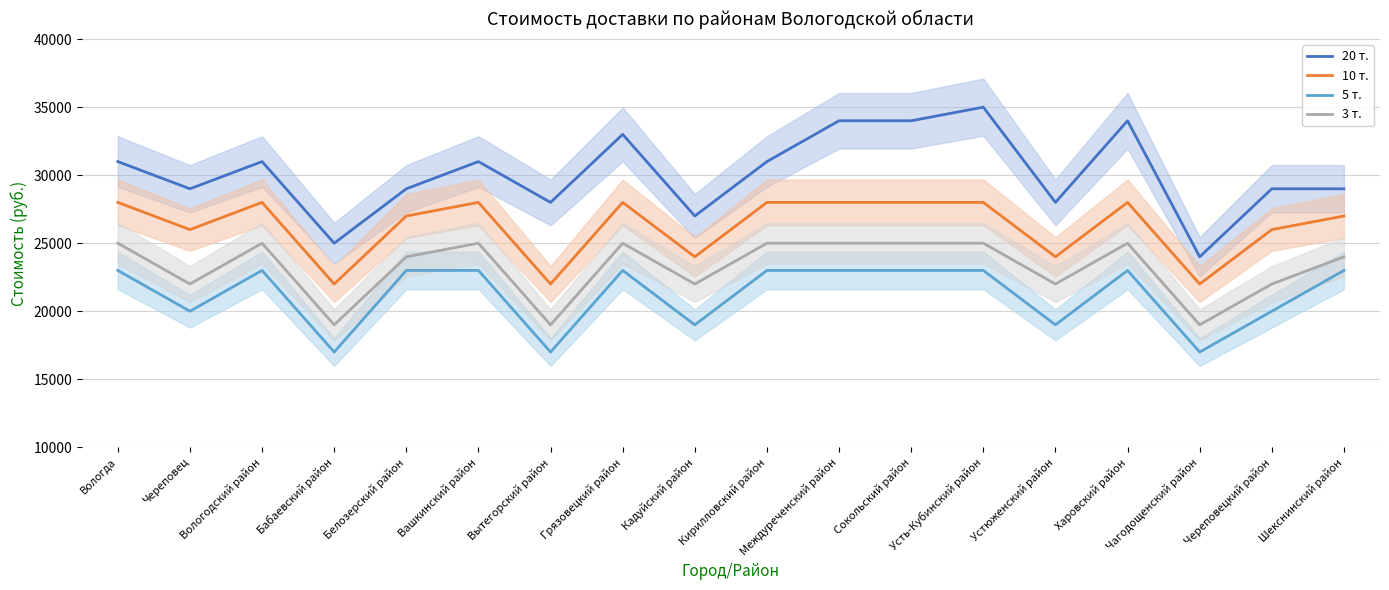

Rank the series by their maximum value, from lowest to highest.

5 т., 3 т., 10 т., 20 т.